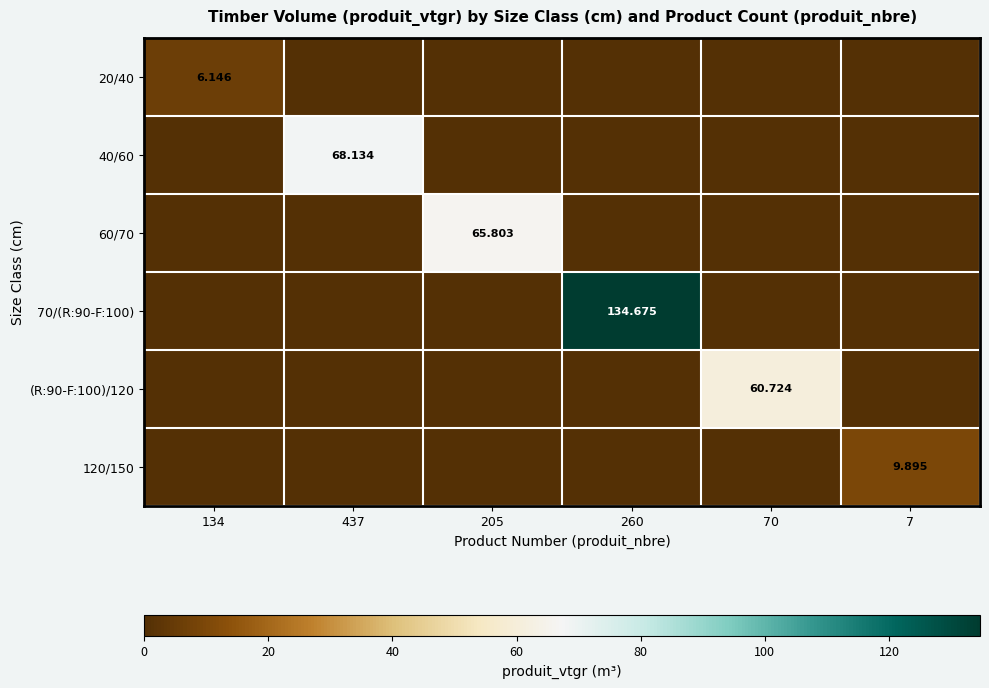

Is the value of 70/(R:90-F:100) at 70 greater than the value of (R:90-F:100)/120 at 260?

No